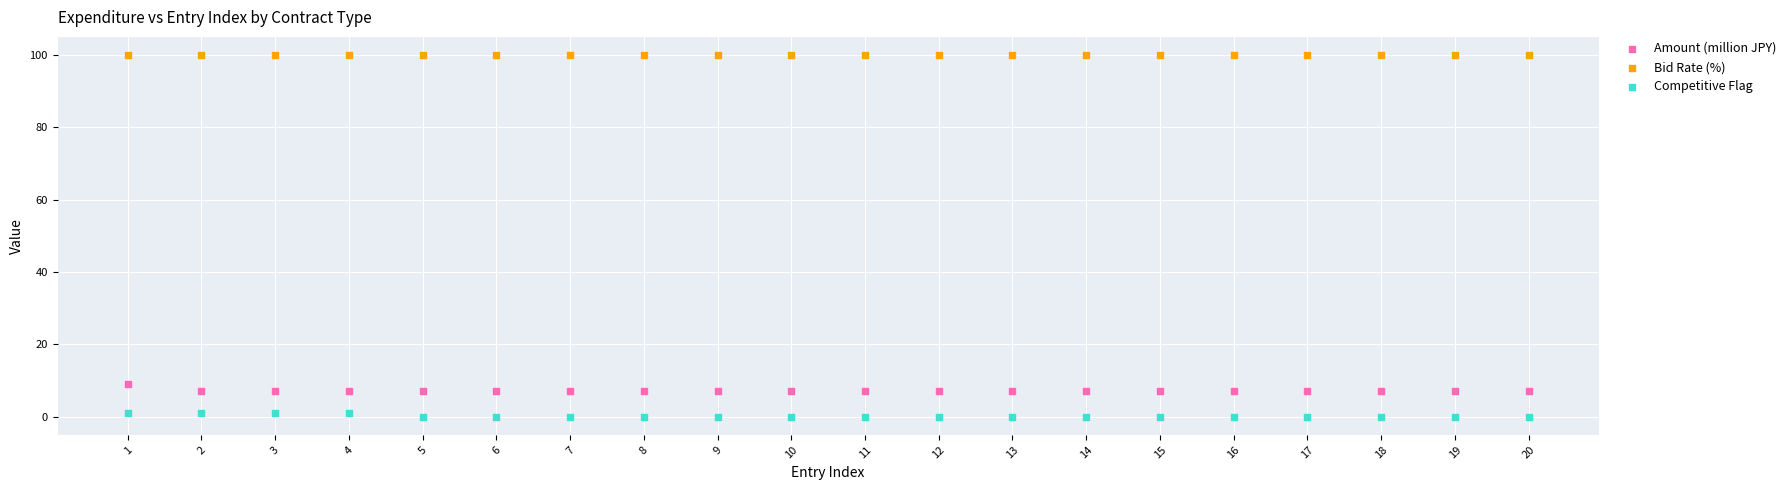

What are all the series names shown in the legend?

Amount (million JPY), Bid Rate (%), Competitive Flag